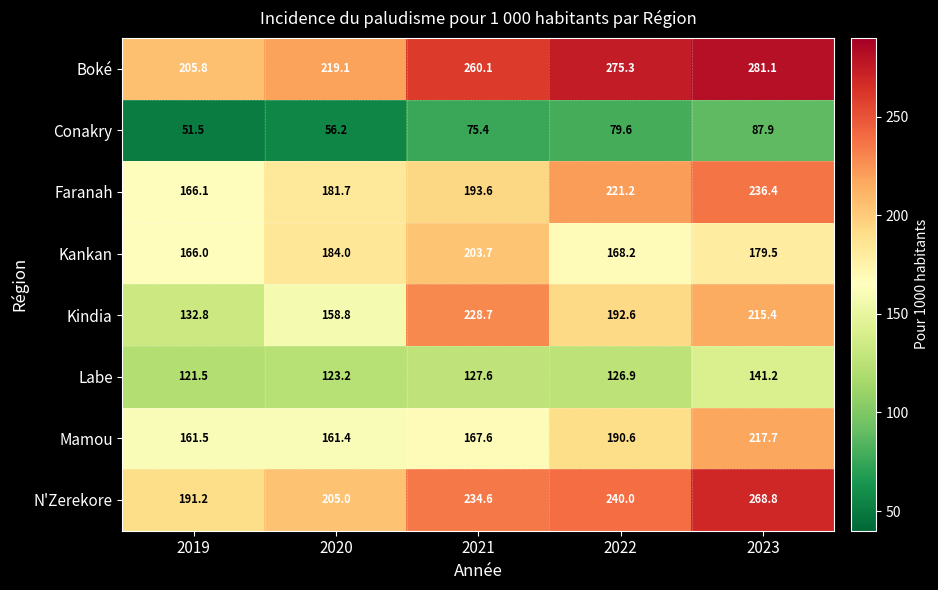

How many distinct data groups are displayed?

8